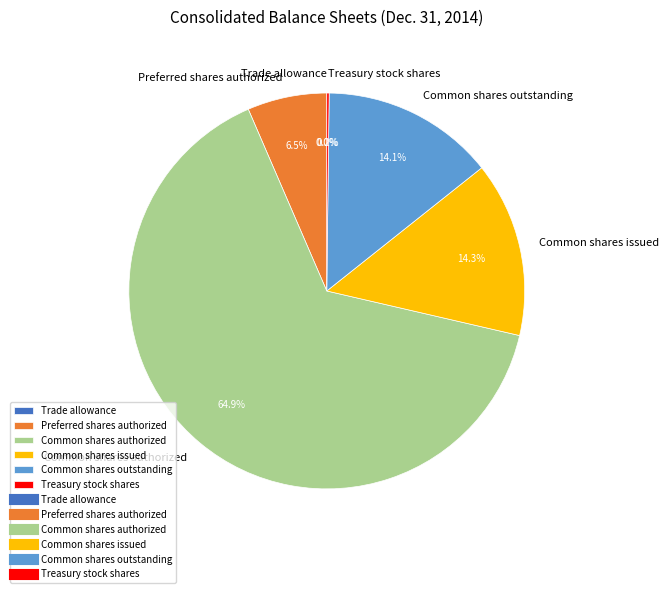

Approximately how many times larger is the value at Preferred shares authorized compared to Common shares outstanding?

0.5